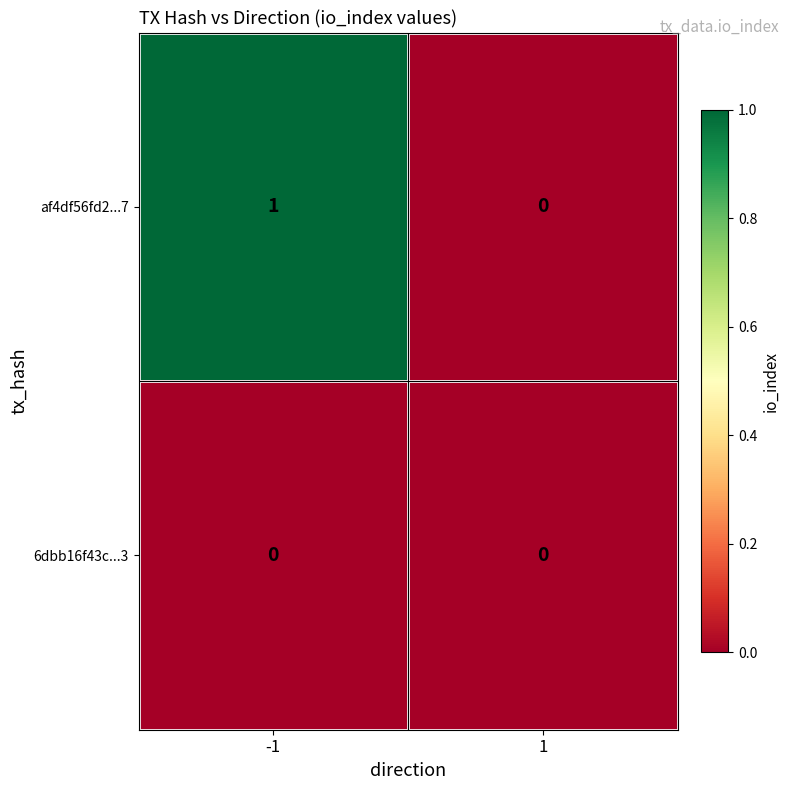

Reading right to left, list all the values displayed in this chart.

af4df56fd2...7: 0	1
6dbb16f43c...3: 0	0